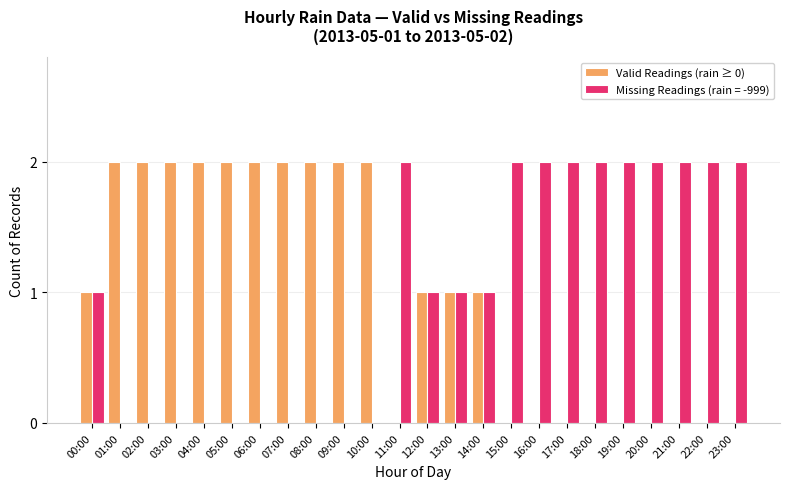

What is the sum of all Missing Readings (rain = -999) values?

24